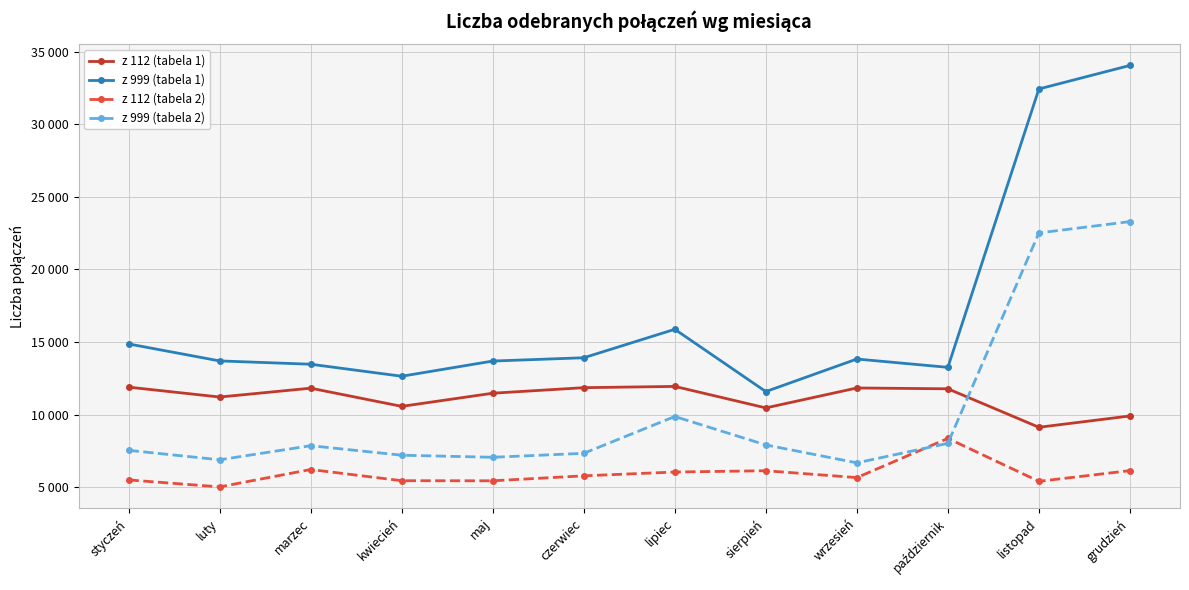

Does the chart have visible grid lines?

Yes